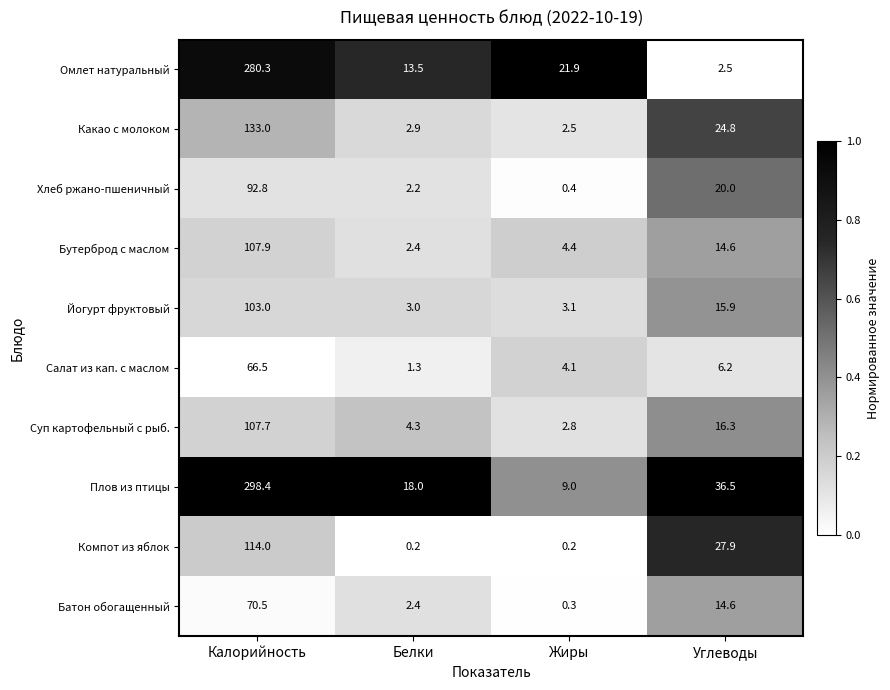

What is the greatest value displayed?

298.4